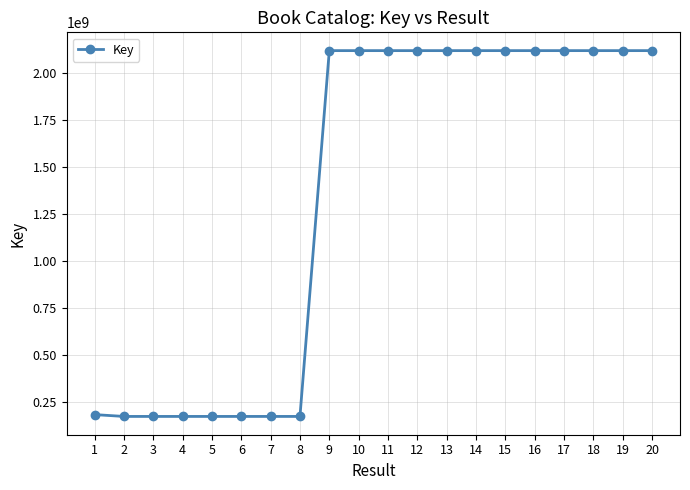

What is the difference between the values at 19 and 8?

1942555051